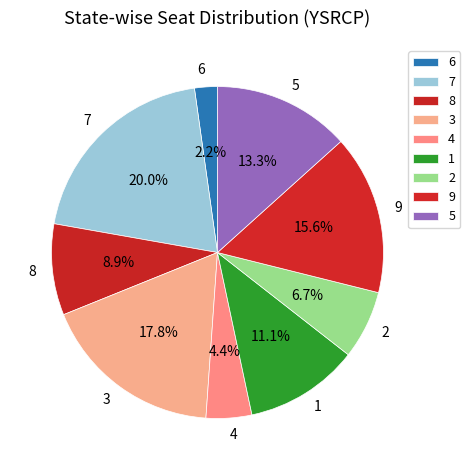

Which category has the biggest portion of the pie?

7